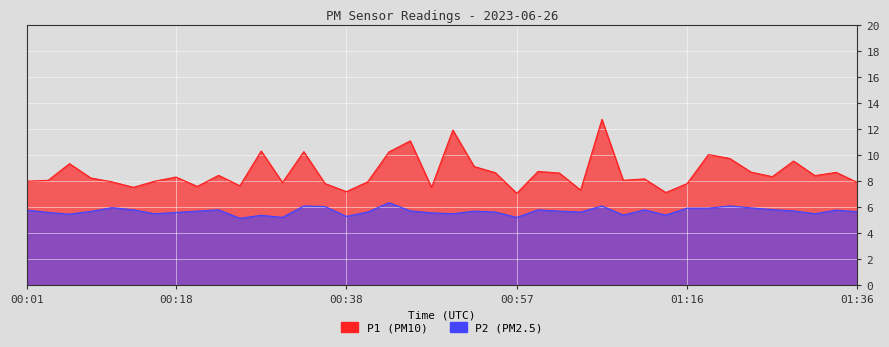

What is the difference between the maximum and second lowest values in the P2 series?

1.1